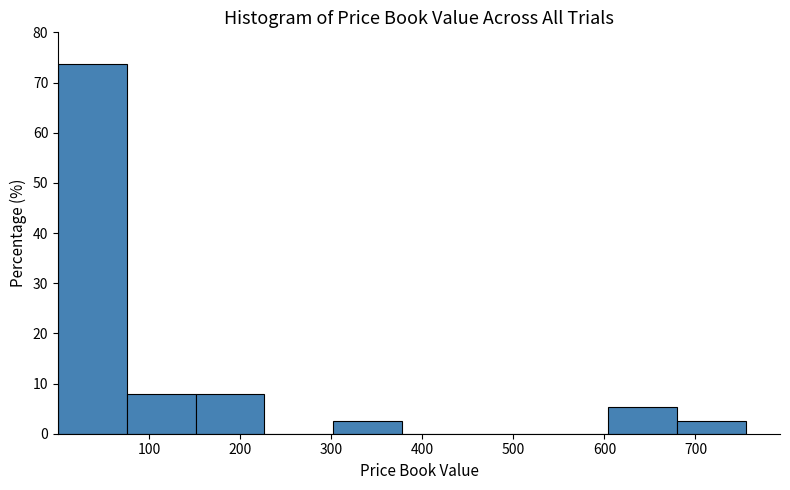

How tall is the bar that spans 0 to 80 on the x-axis? Neither the bar edges nor the heights are printed on the chart, so give them approximately, as read against the axes.

74